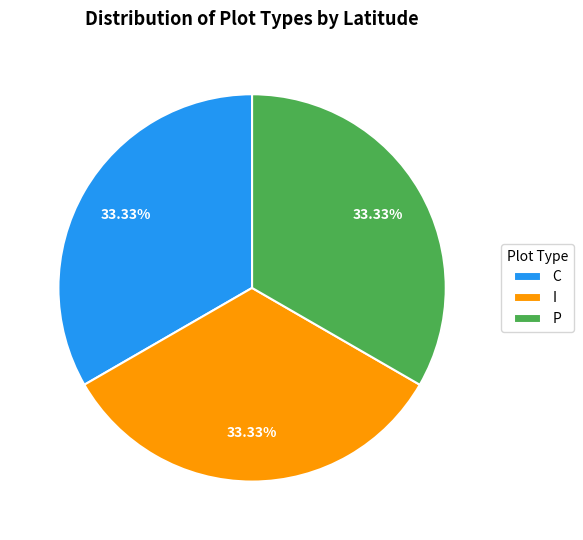

Approximately how many times larger is the value at C compared to I?

1.0